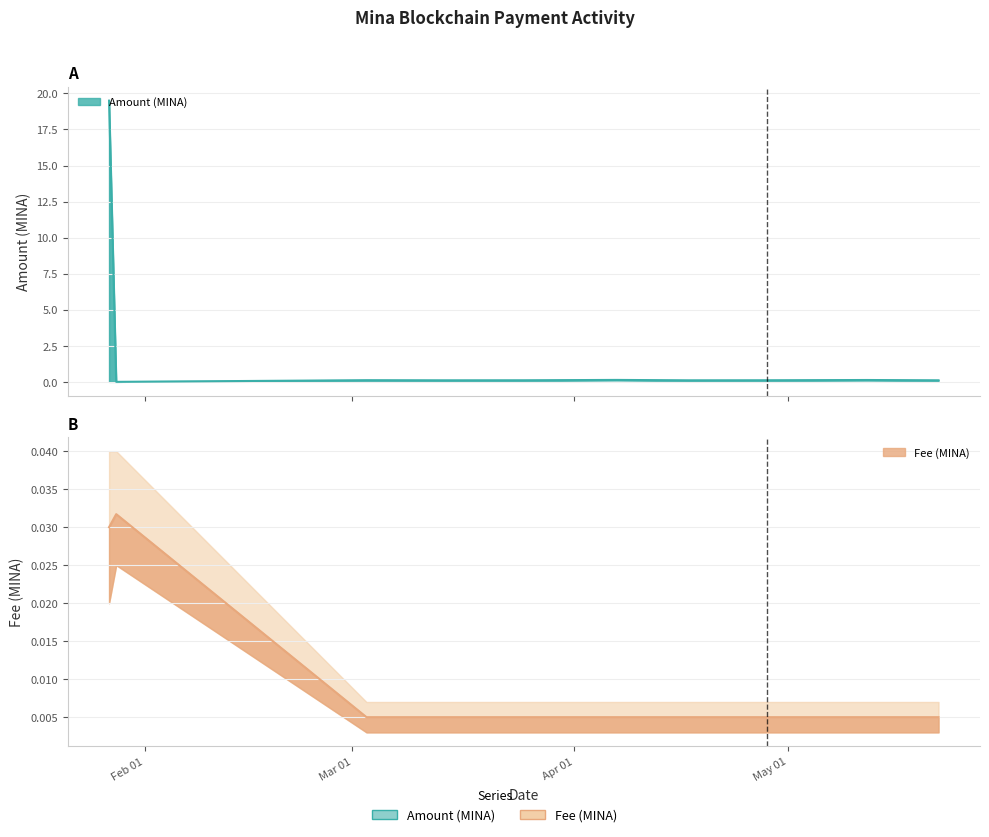

True or false: Fee and Amount intersect in this chart.

True